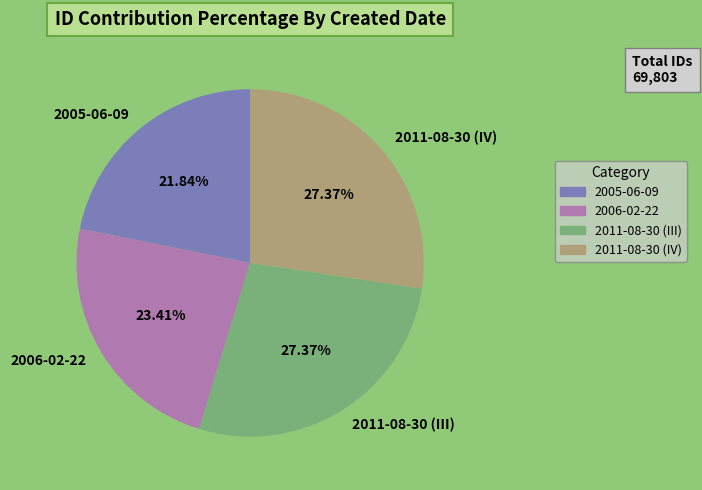

To the nearest percent, what is the combined percentage of 2011-08-30 (III) and 2005-06-09?

49%